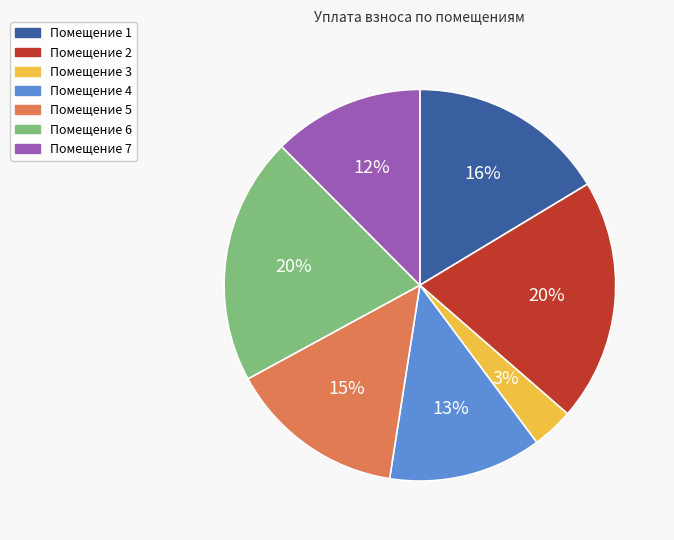

To the nearest percent, what is the difference between the largest and smallest slice percentages?

17%